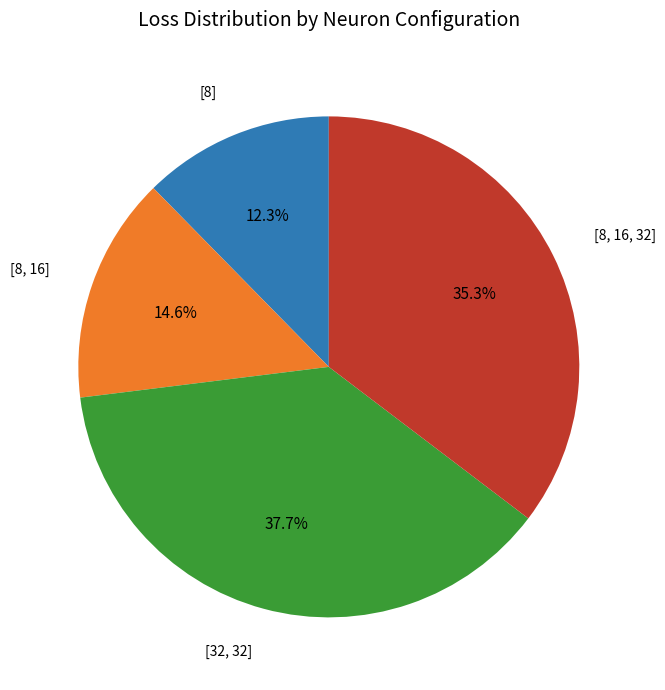

Is there any slice that represents more than half of the pie?

No